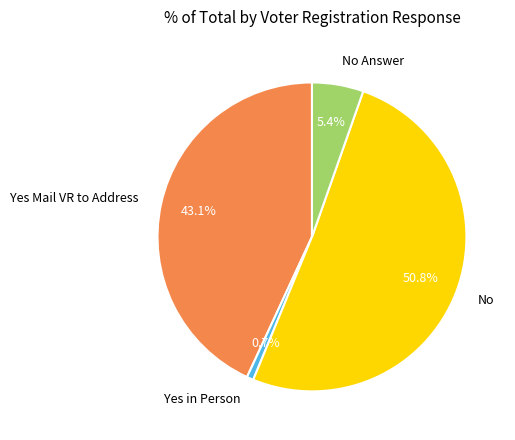

Is No the majority of the pie?

Yes